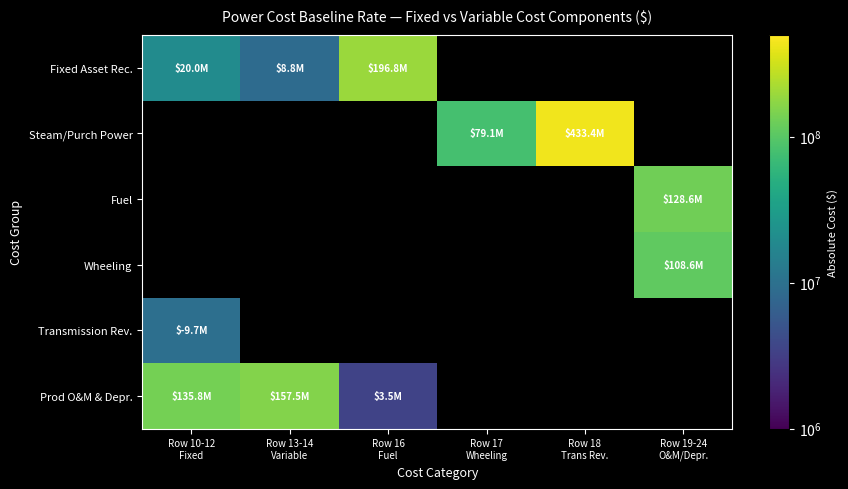

Which label corresponds to the largest value in the chart?

Row 18
Trans Rev.